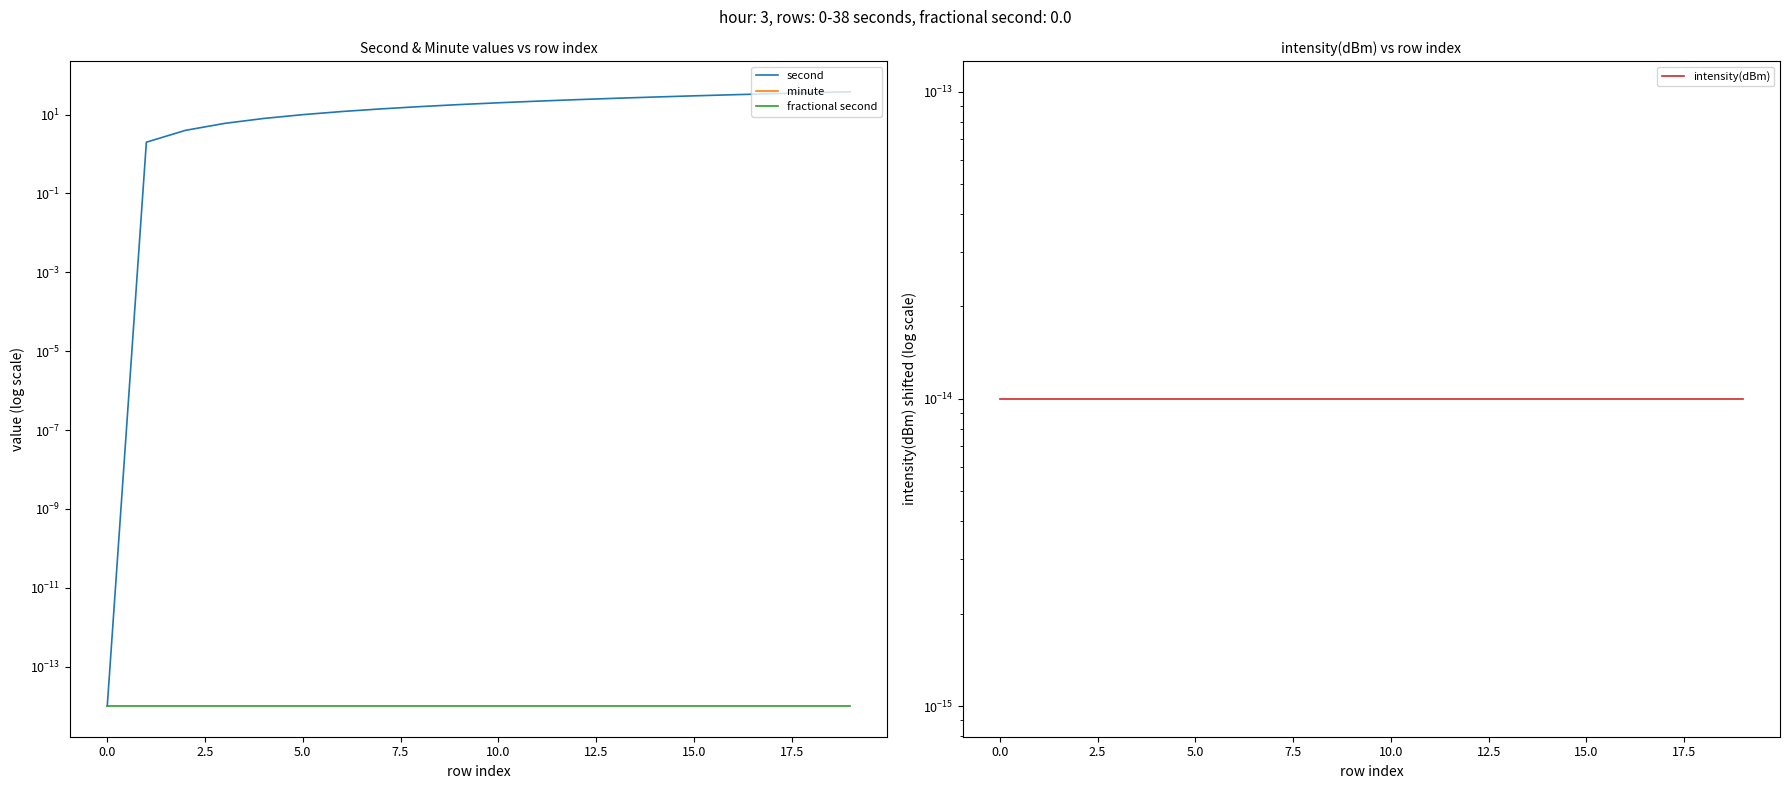

Which category has the highest value across all series?

19